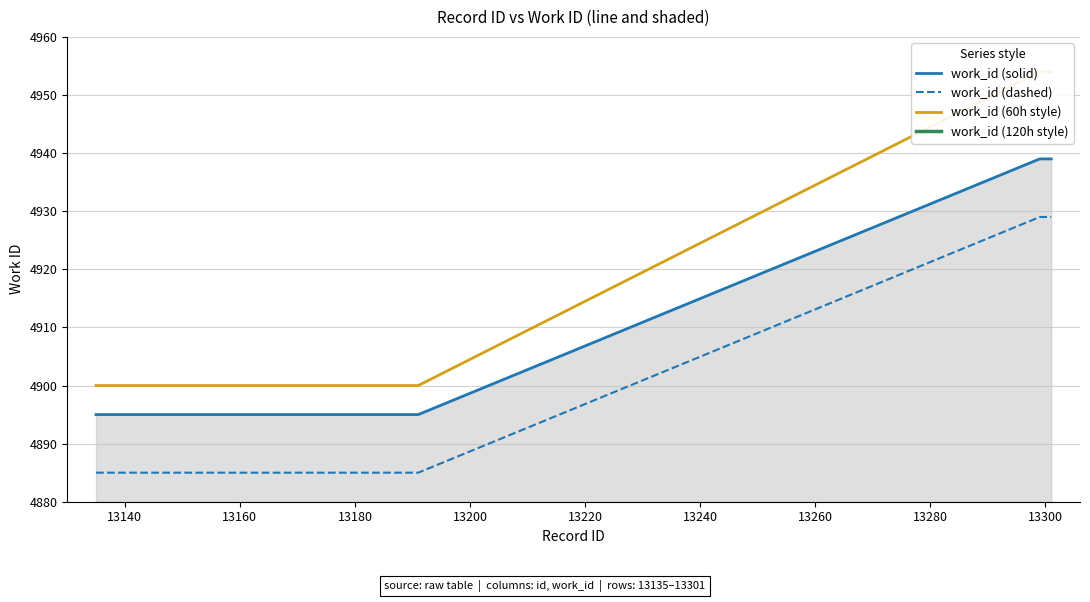

What is the difference between the maximum and second lowest values?

44